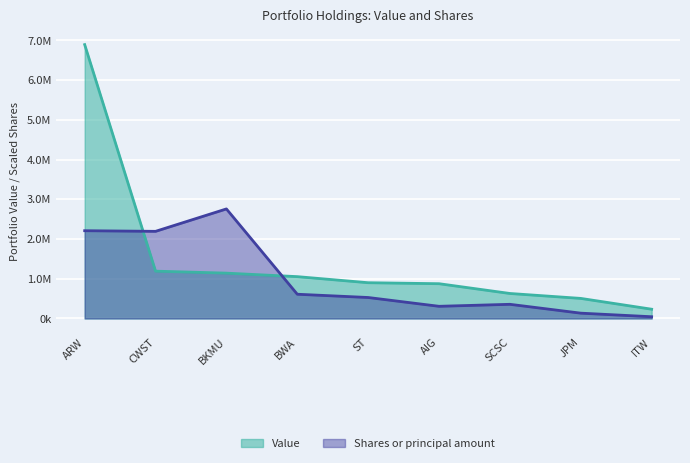

At how many categories does at least one series exceed 1449651?

3